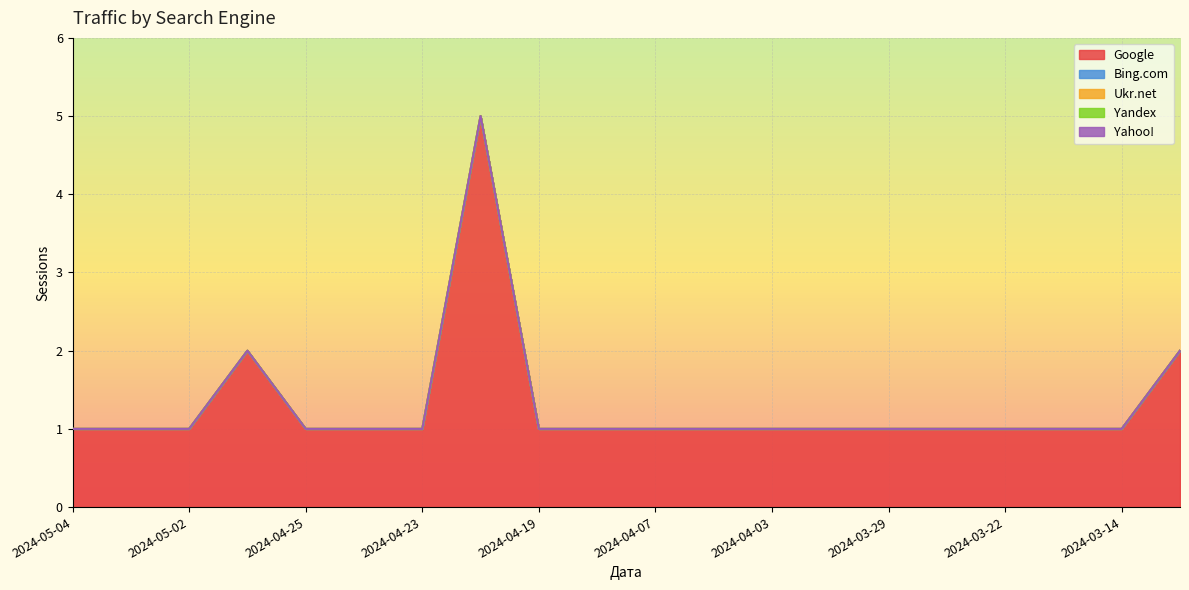

At 2024-04-07, list the series in order from smallest to largest.

Bing.com, Ukr.net, Yandex, Yahoo!, Google